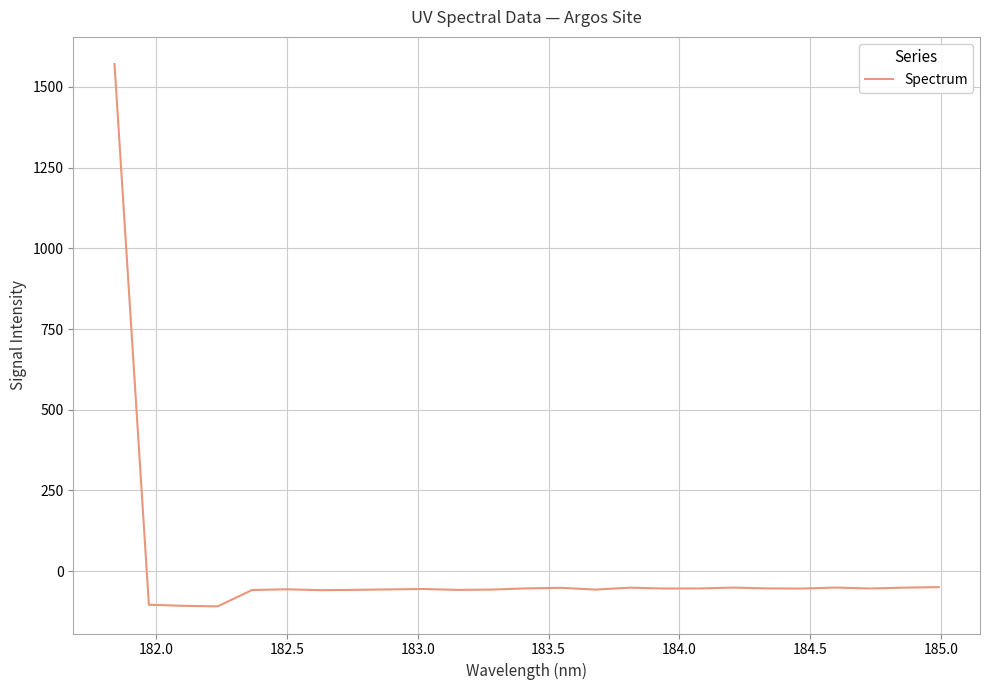

What is the smallest value displayed?

-109.3